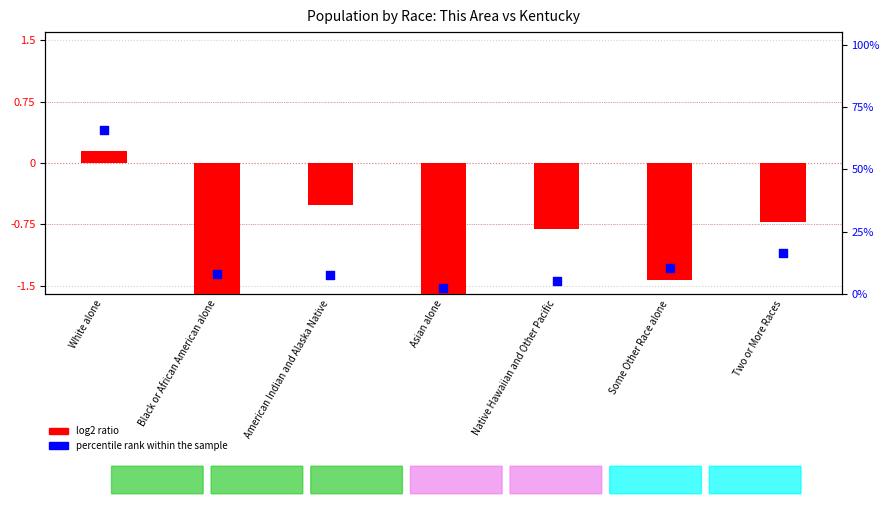

Which series contains the highest Y value?

percentile rank within the sample